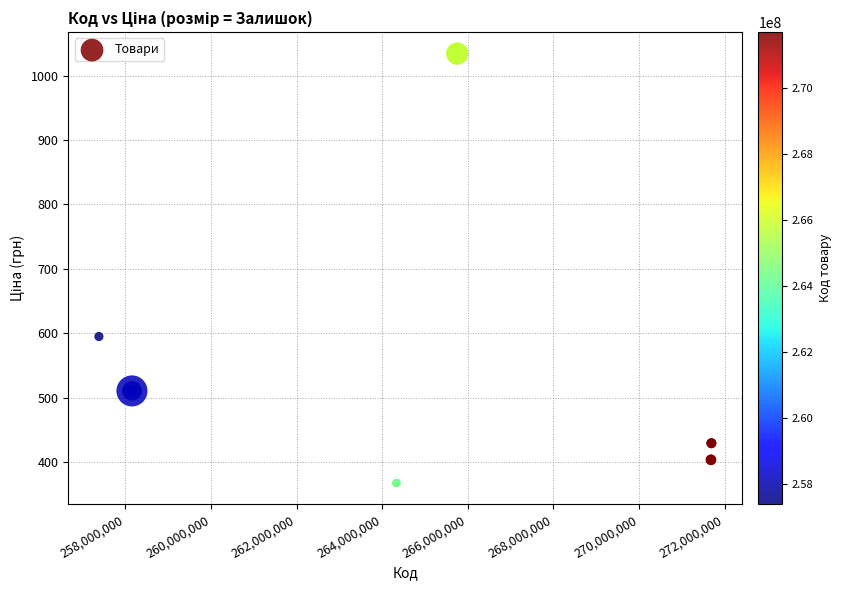

What Y value in the scatter plot is closest to 700?

595.0